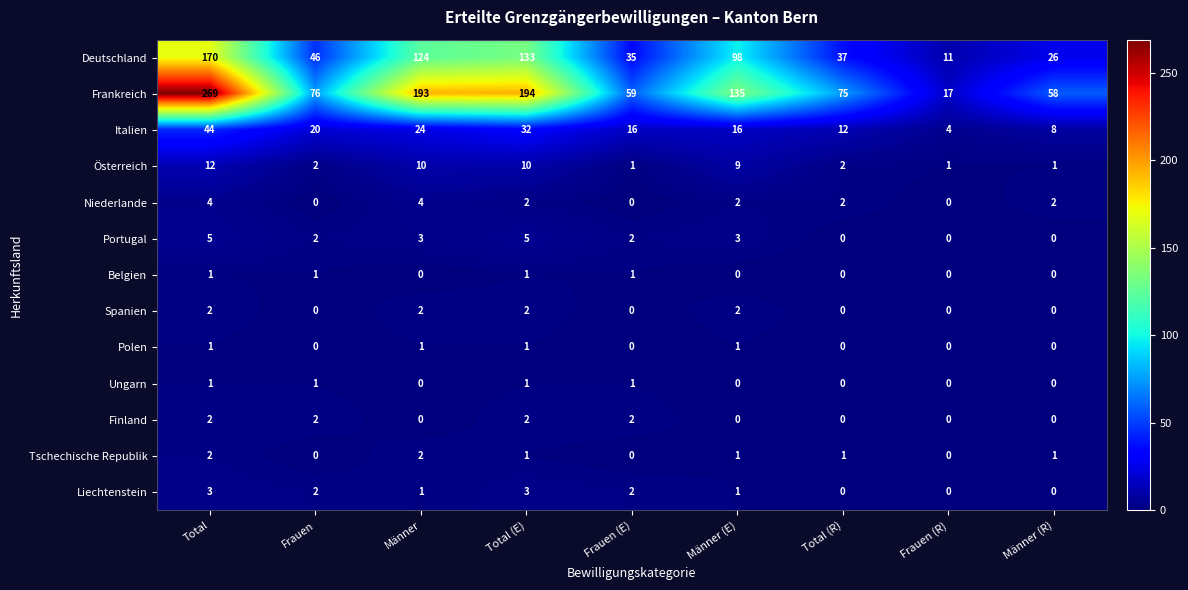

What is the difference between the highest and lowest values at Frauen (R)?

17